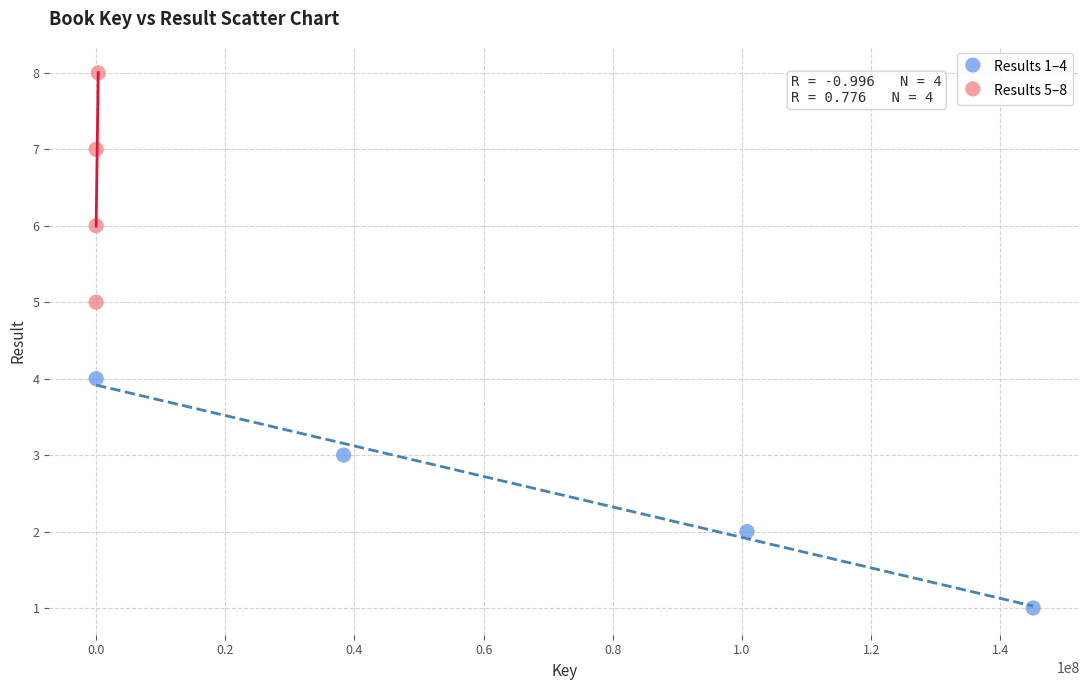

Which series reaches the maximum Y coordinate?

Results 5–8